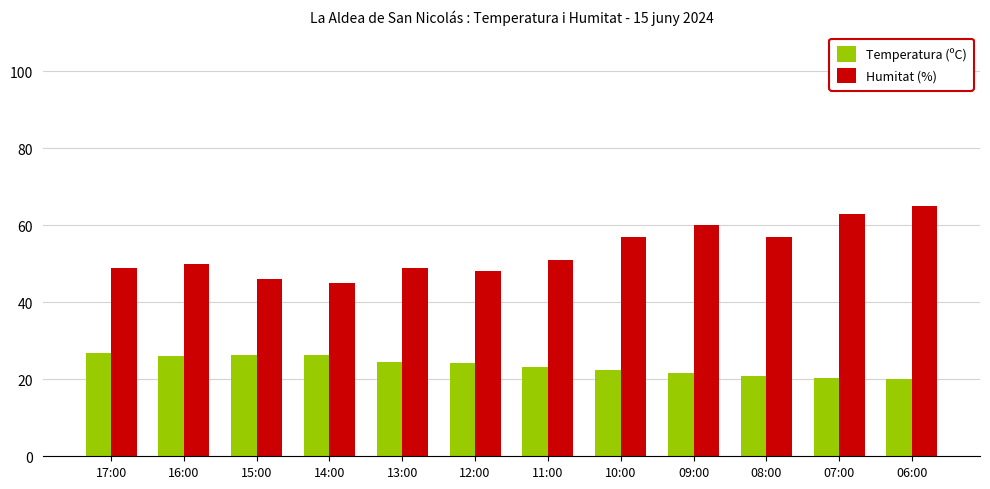

Is the value of Humitat (%) at 11:00 greater than the value of Temperatura (ºC) at 14:00?

Yes